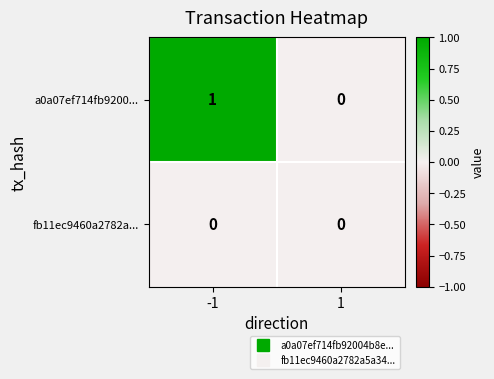

Which series changed the most between -1 and 1?

a0a07ef714fb9200...